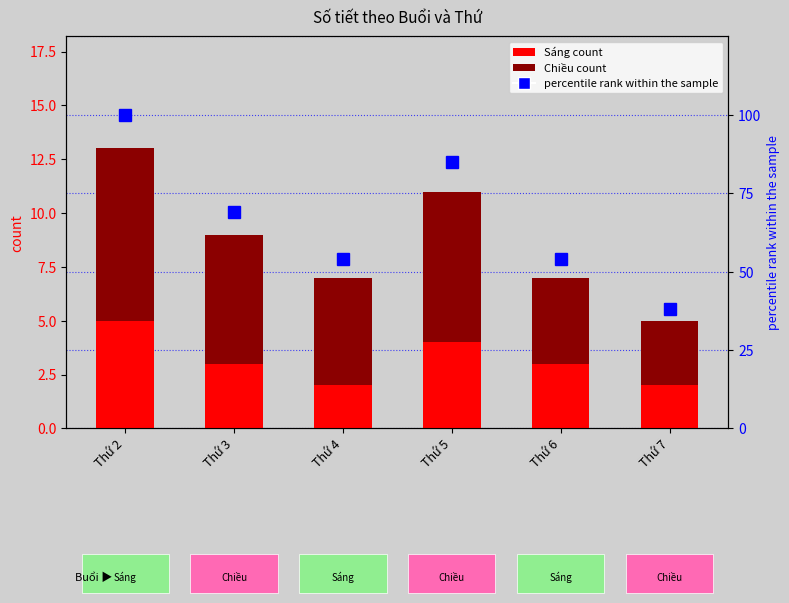

Where is percentile rank within the sample nearest to the value 69?

Thứ 3